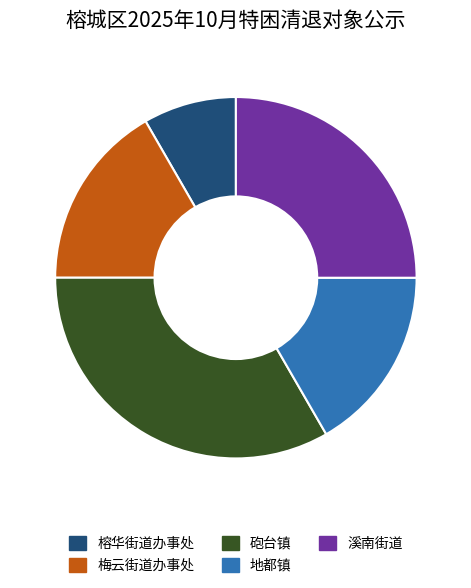

Is it true that 砲台镇 is 27% of the pie?

False